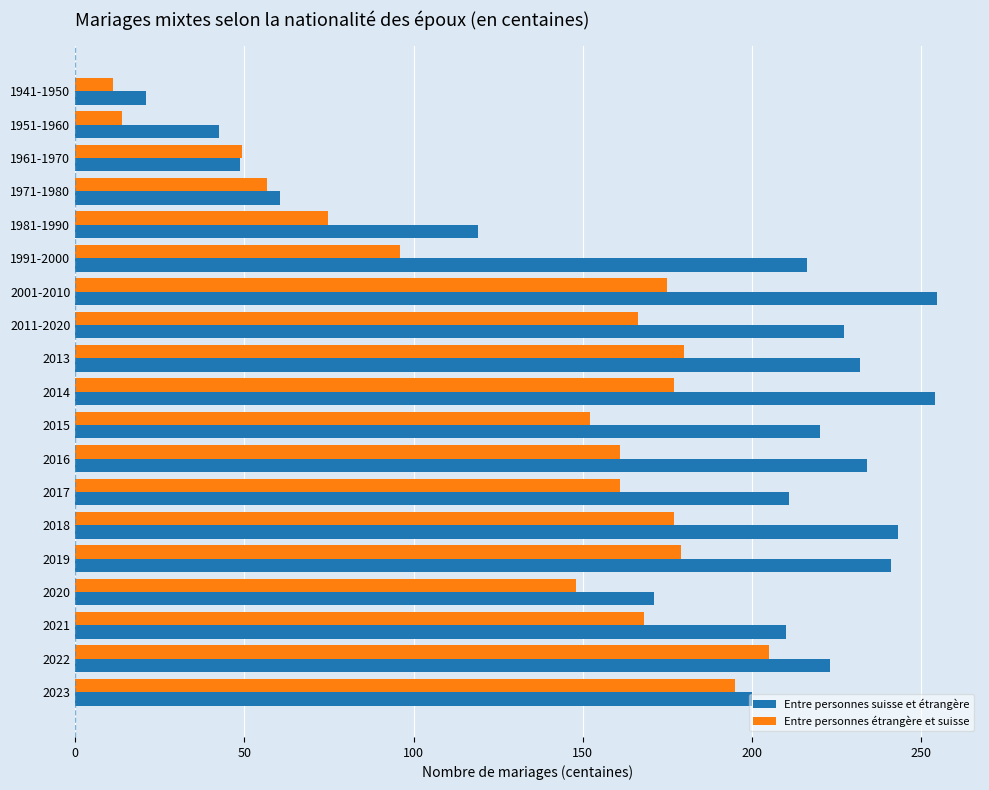

Which series has the widest spread of values?

Entre personnes suisse et étrangère